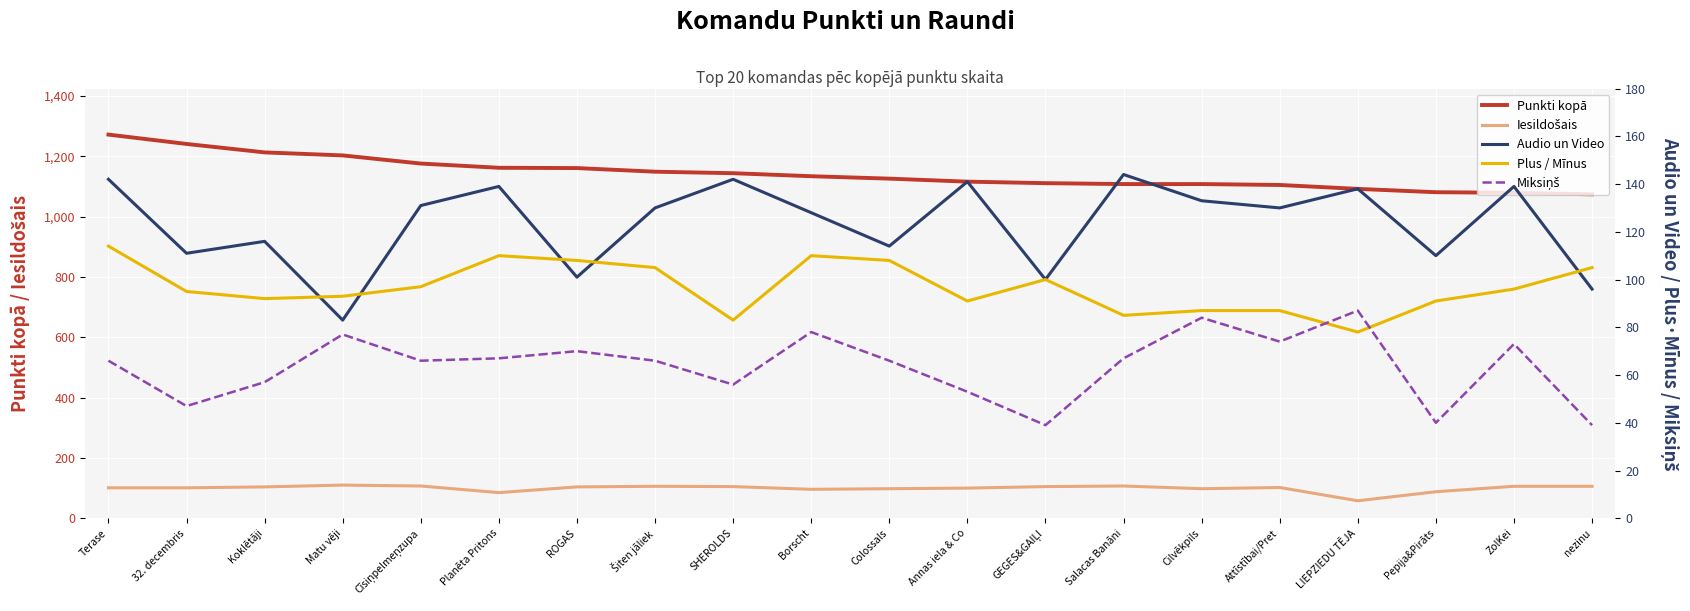

At which label does Audio un Video first exceed 130?

Terase